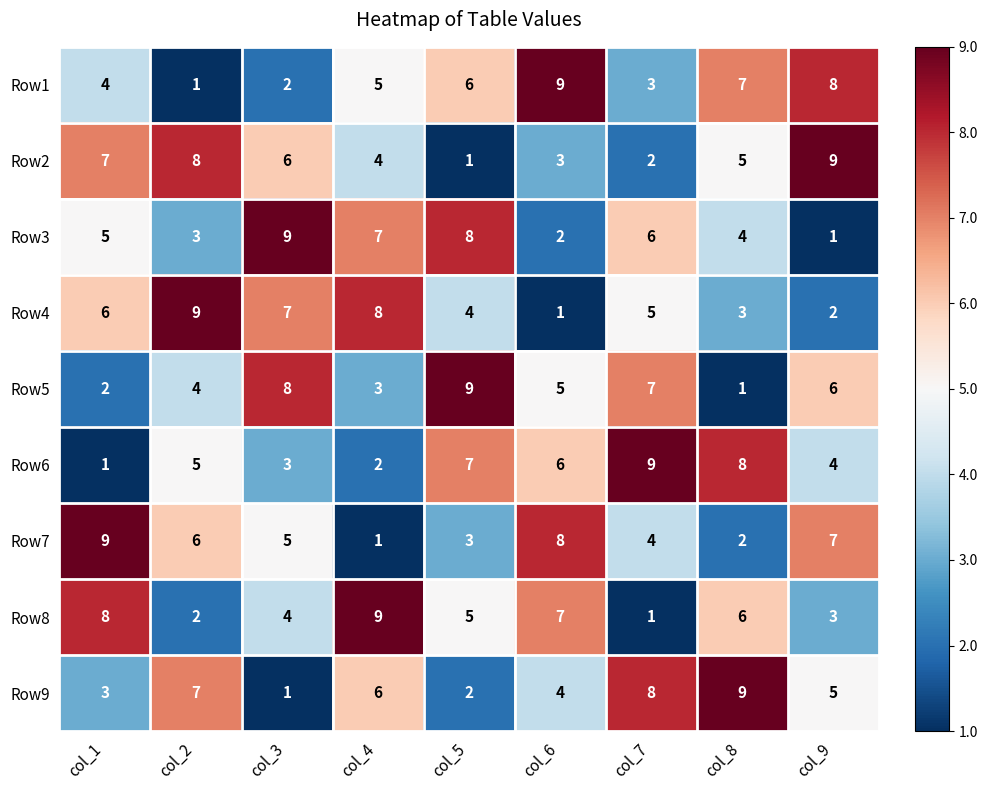

At which label is Row8 closest to 5?

col_5